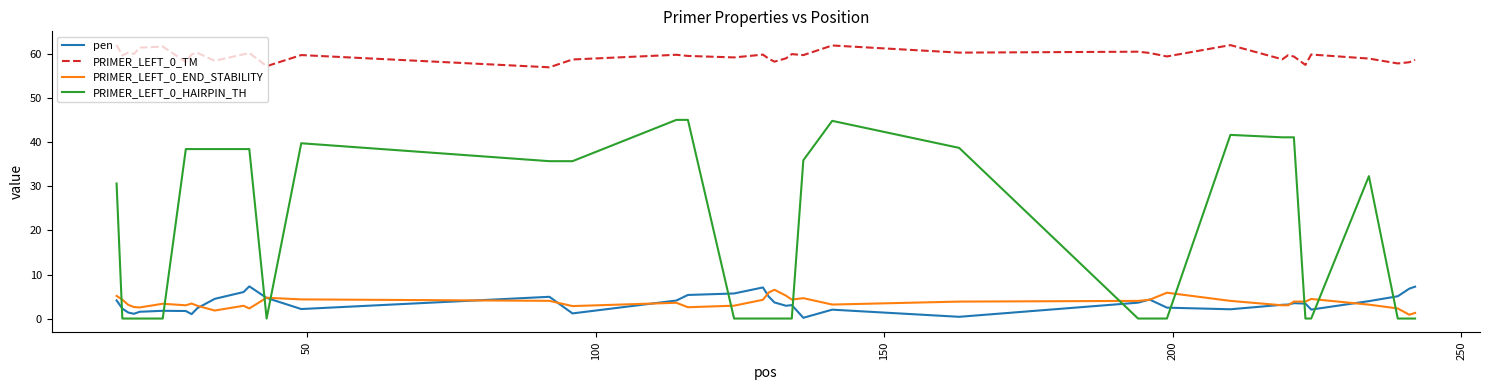

At how many categories does at least one series exceed 50?

40